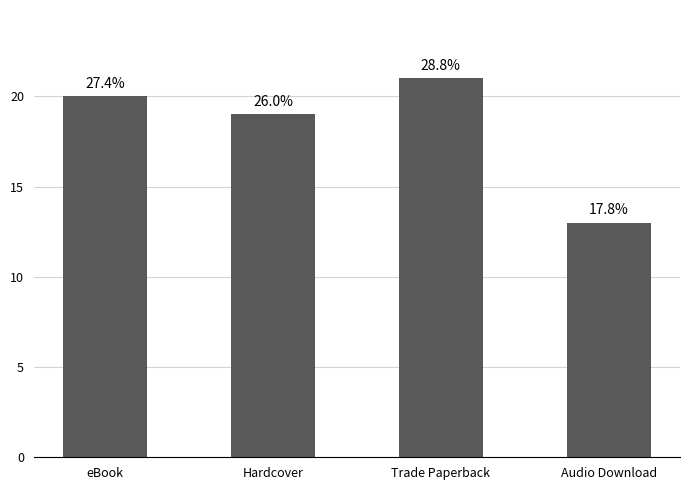

What is the label of the 2nd bar from the right?

Trade Paperback